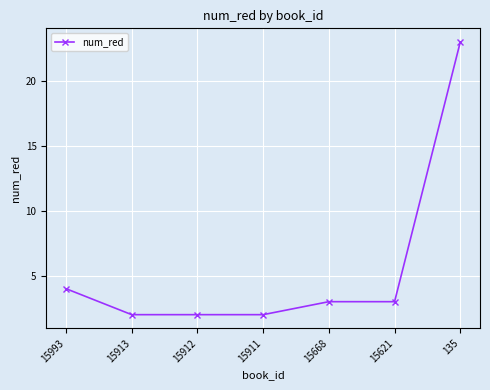

What is the maximum value shown in the chart?

23